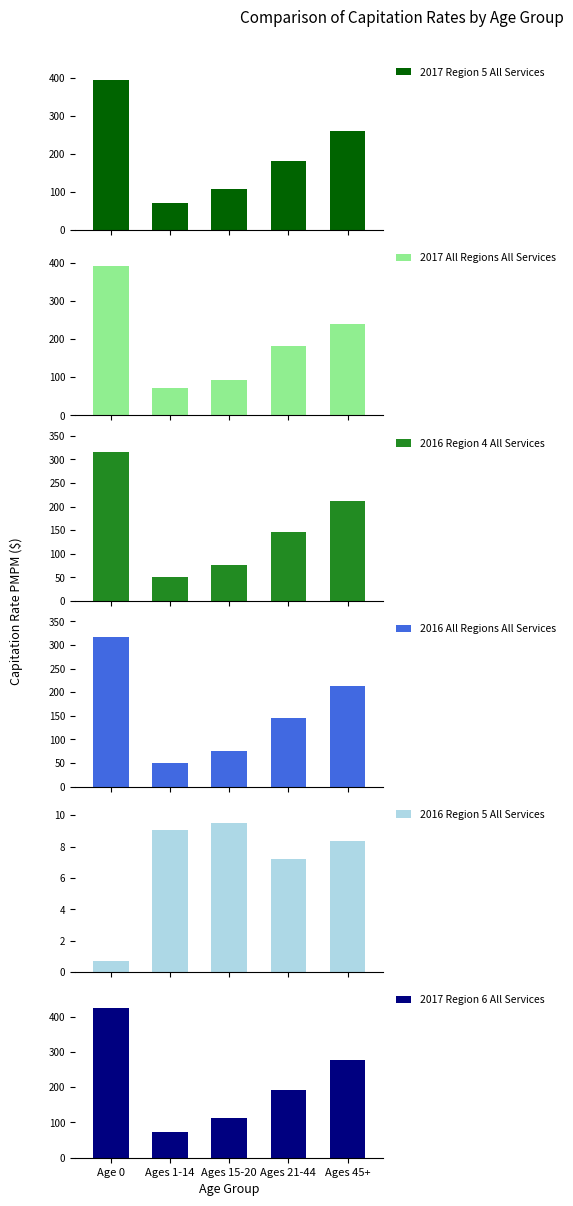

What is the sum of the 2017 Region 6 All Services values at Age 0 and Ages 15-20?

535.9